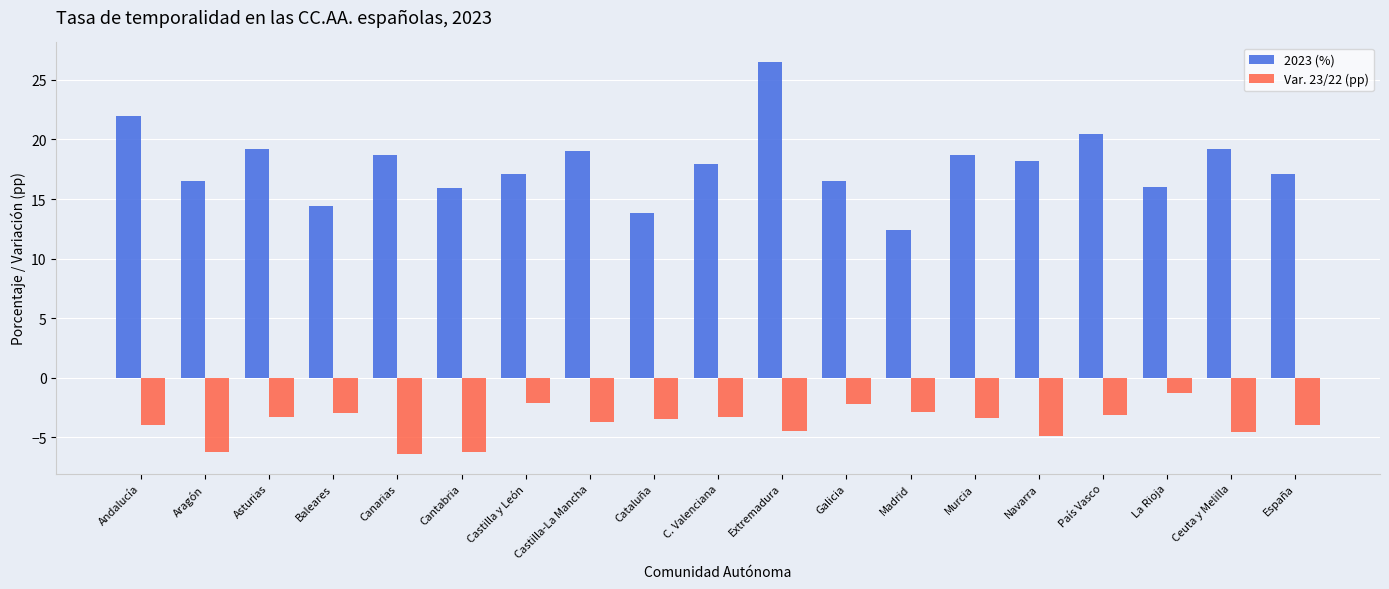

Rank the series by their maximum value, from highest to lowest.

2023 (%), Var. 23/22 (pp)